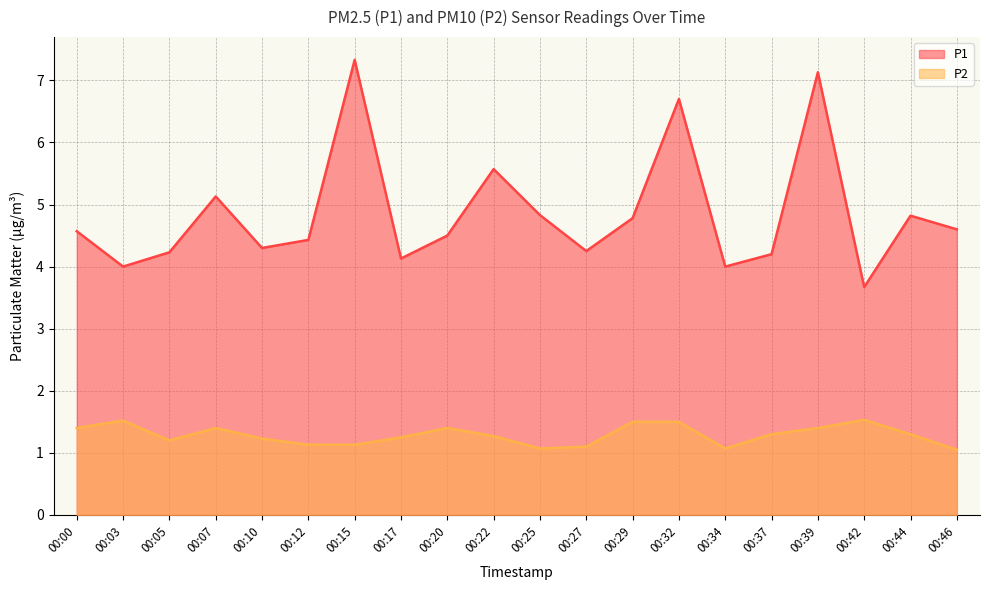

Which has a higher value, 00:46 or 00:42?

00:46